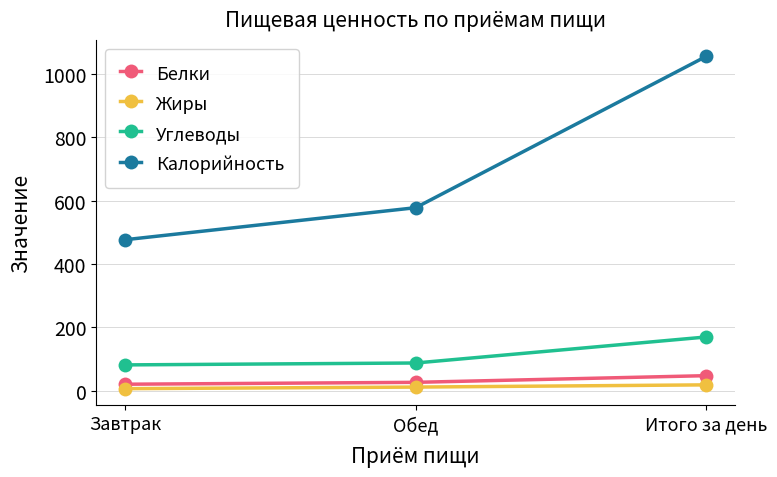

Which series has the largest range (max minus min)?

Калорийность